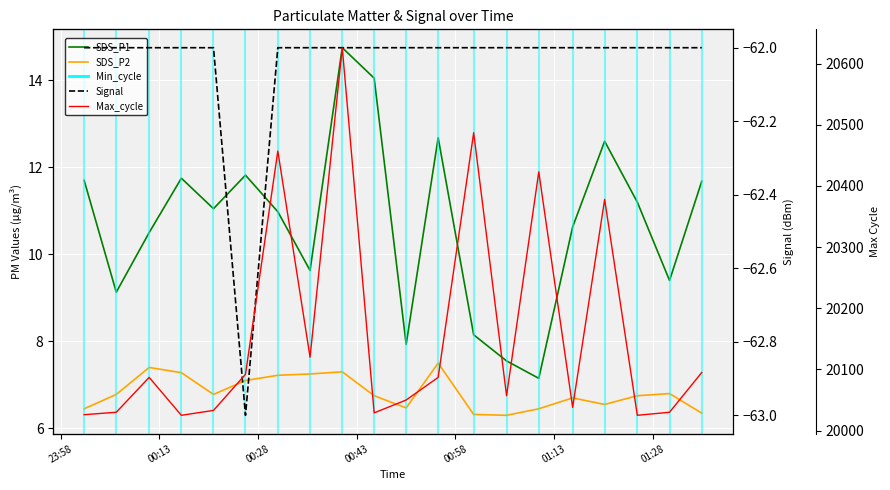

How many lines are shown in the chart?

4